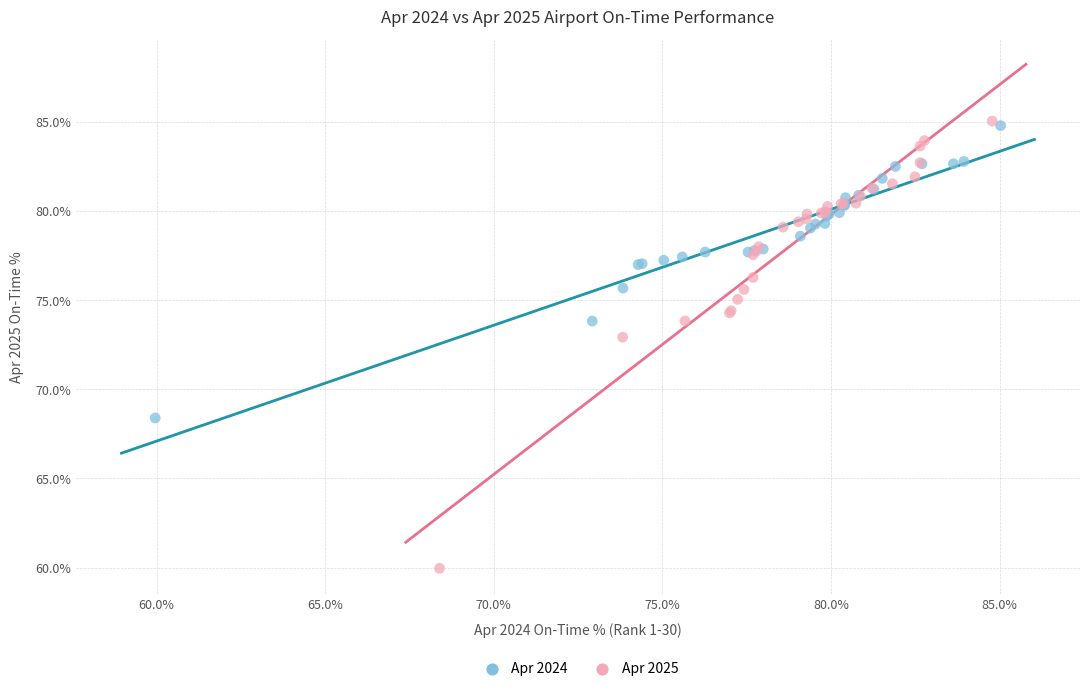

Which series has the widest spread of Y values?

Apr 2025